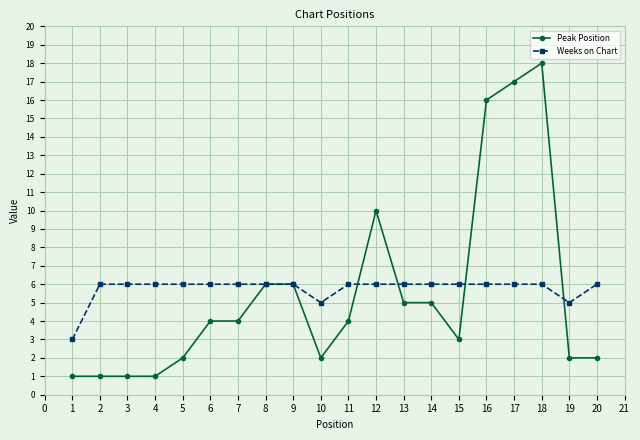

The Weeks on Chart series shows 1 at 9. True or false?

False